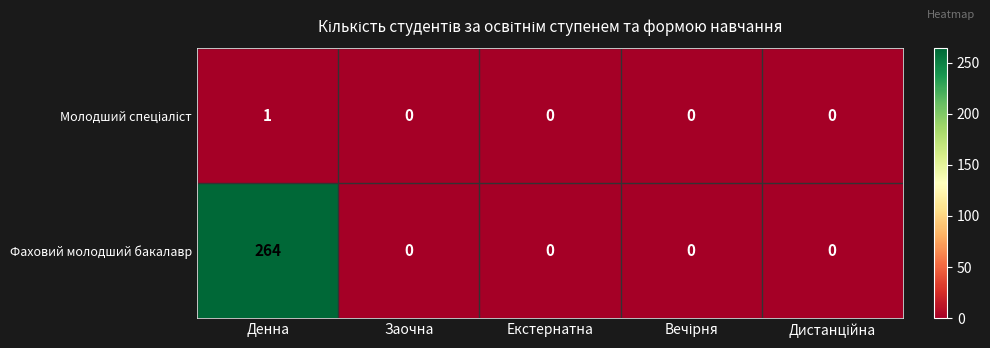

Which series has the widest spread of values?

Фаховий молодший бакалавр